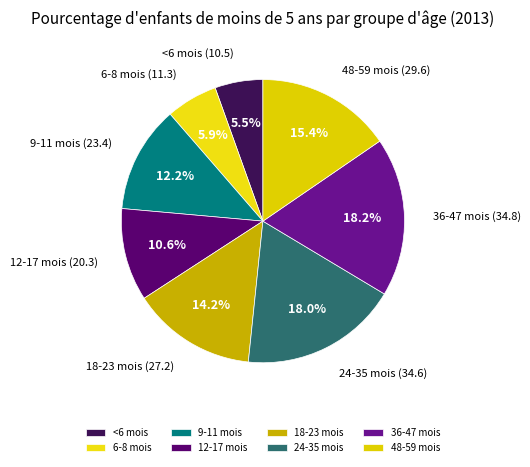

To the nearest percent, what is the difference between the 48-59 mois and 12-17 mois slice percentages?

5%